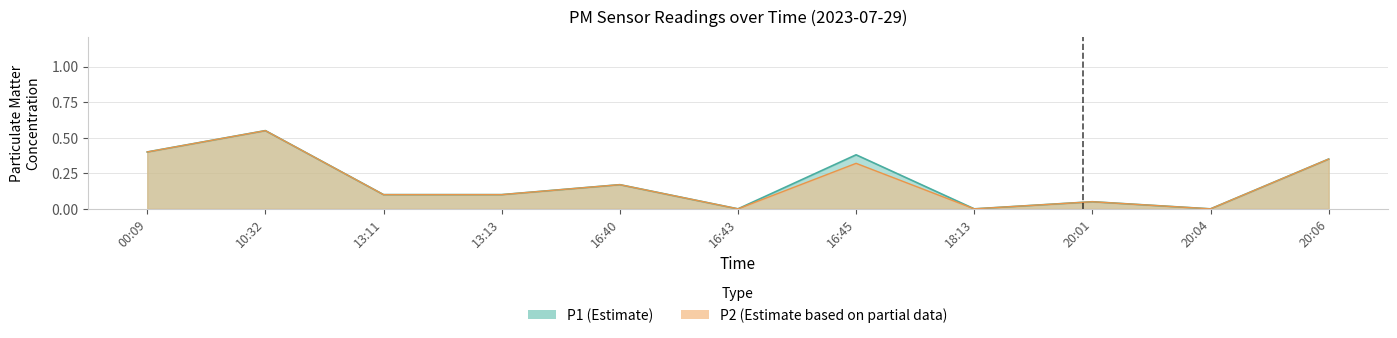

How many lines are shown in the chart?

2